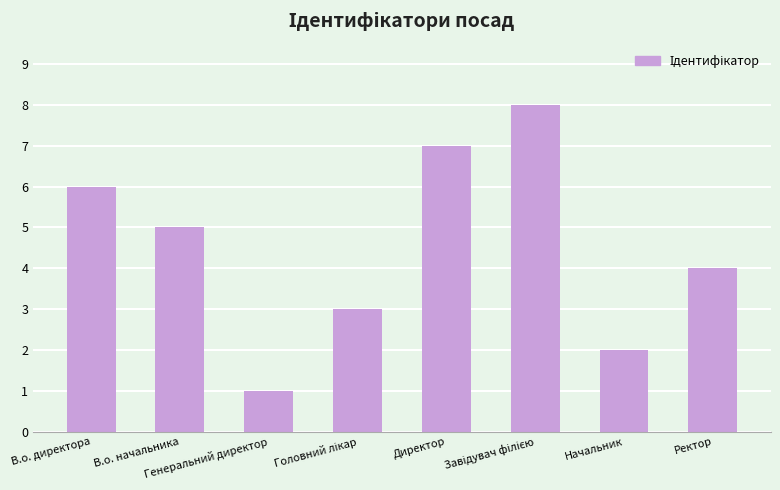

What is the difference between the maximum and minimum values?

7